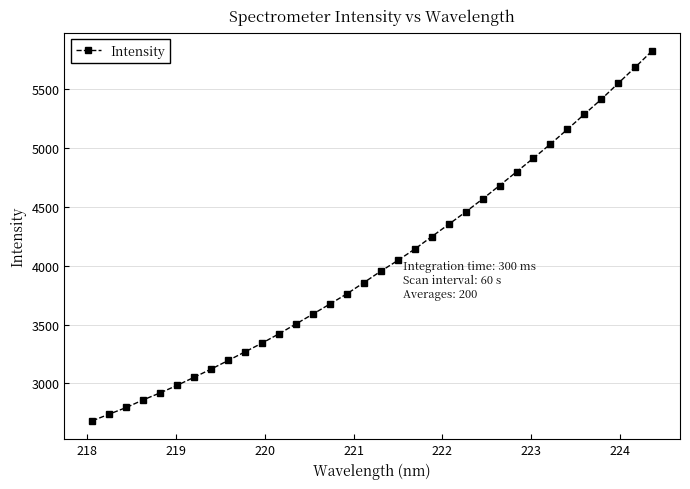

What is the maximum value shown in the chart?

5823.0